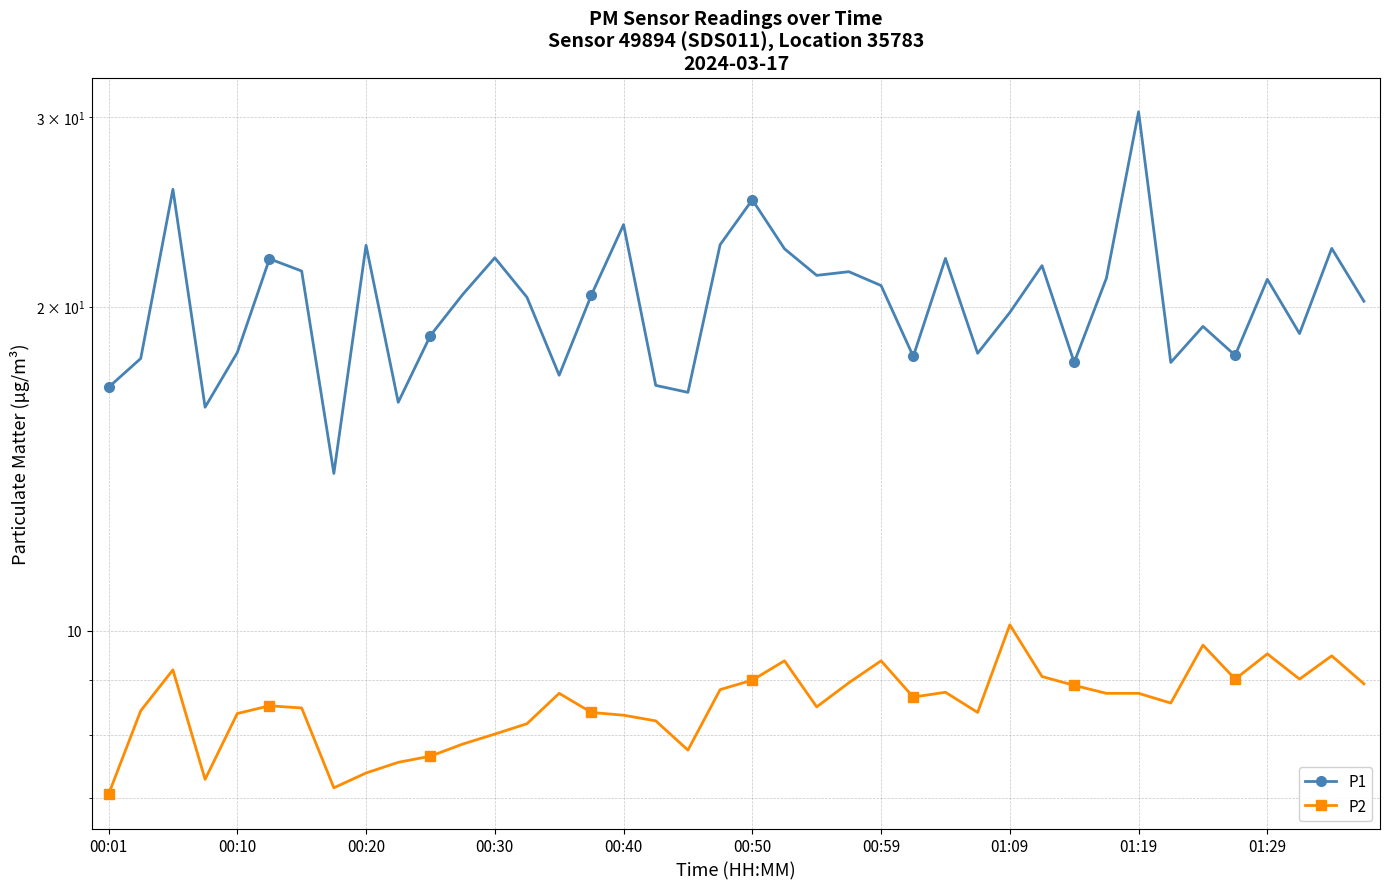

Reading left to right, transcribe all the data shown in this chart.

P1: 16.8	17.9	25.7	16.1	18.1	22.1	21.6	14.0	22.8	16.3	18.8	20.5	22.2	20.4	17.3	20.5	23.8	16.9	16.6	22.8	25.1	22.6	21.4	21.6	20.9	18.0	22.2	18.1	19.8	21.8	17.8	21.2	30.3	17.8	19.2	18.0	21.2	18.9	22.6	20.2
P2: 7.0	8.4	9.2	7.3	8.4	8.5	8.5	7.2	7.4	7.5	7.7	7.8	8.0	8.2	8.8	8.4	8.3	8.2	7.8	8.8	9.0	9.4	8.5	8.9	9.4	8.7	8.8	8.4	10.1	9.1	8.9	8.8	8.8	8.6	9.7	9.0	9.5	9.0	9.5	8.9